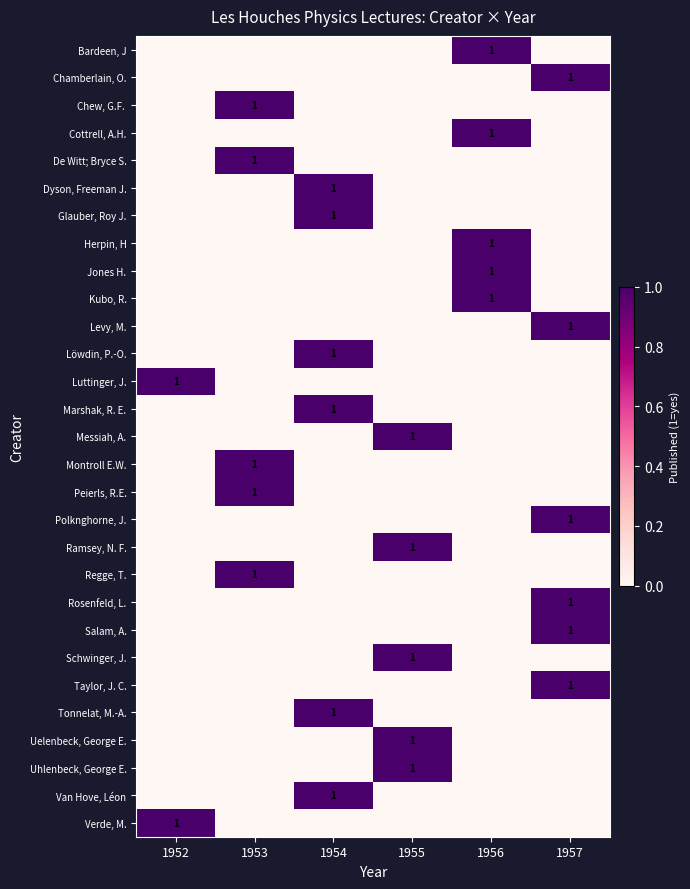

The value of Dyson, Freeman J. at 1956 is 0. True or false?

True